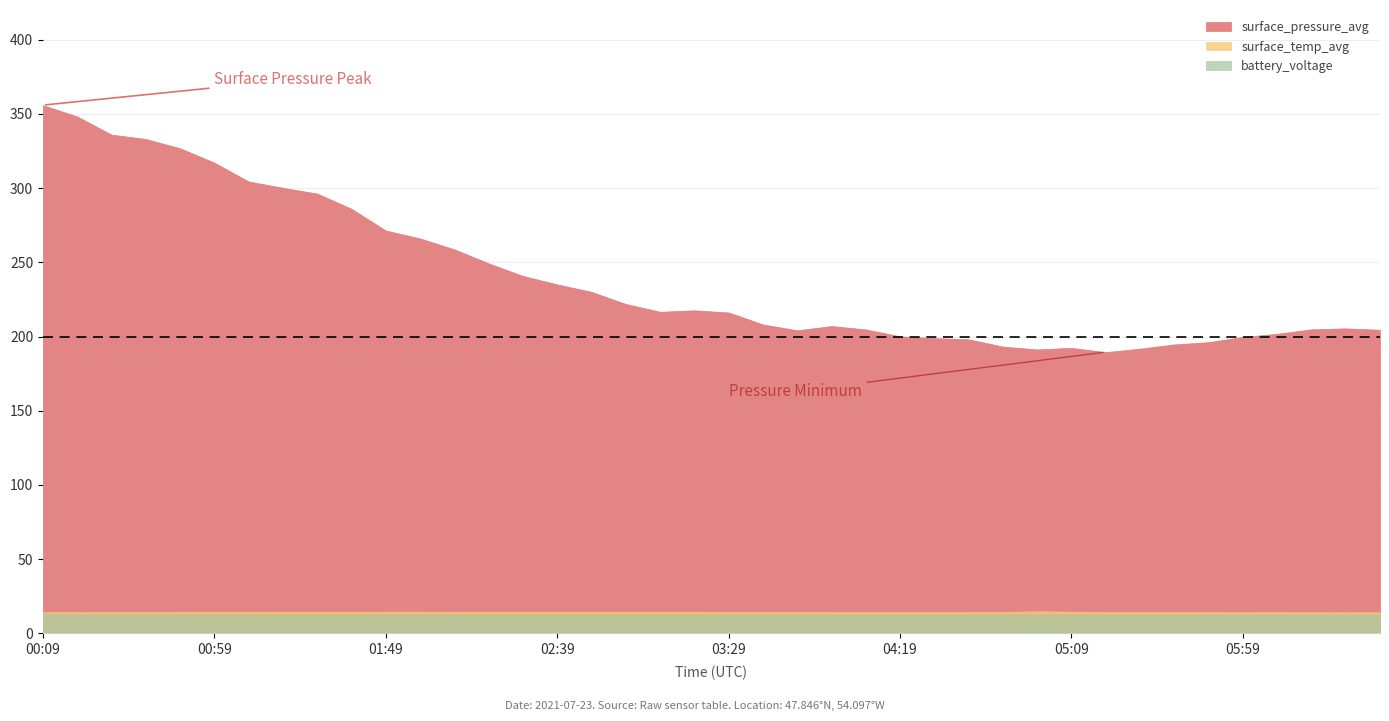

True or false: surface_temp_avg and battery_voltage intersect in this chart.

False